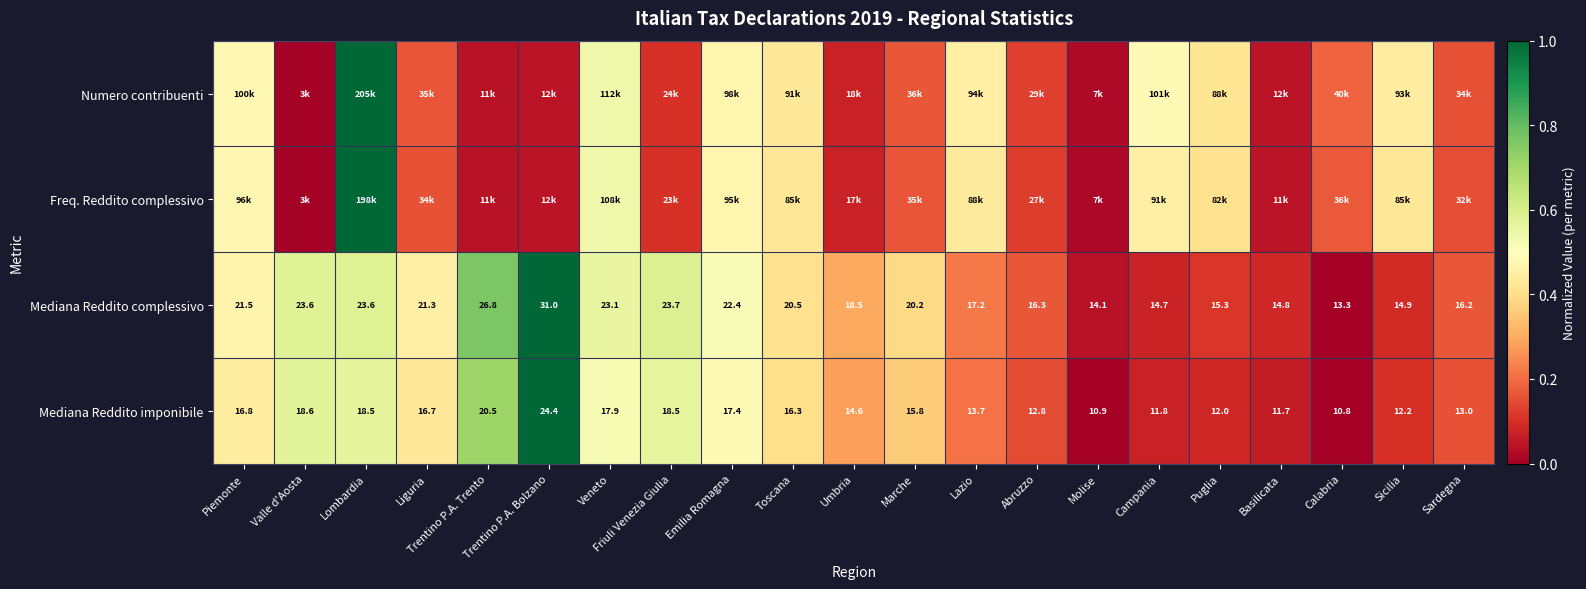

At which label is Mediana Reddito imponibile closest to 17?

Piemonte